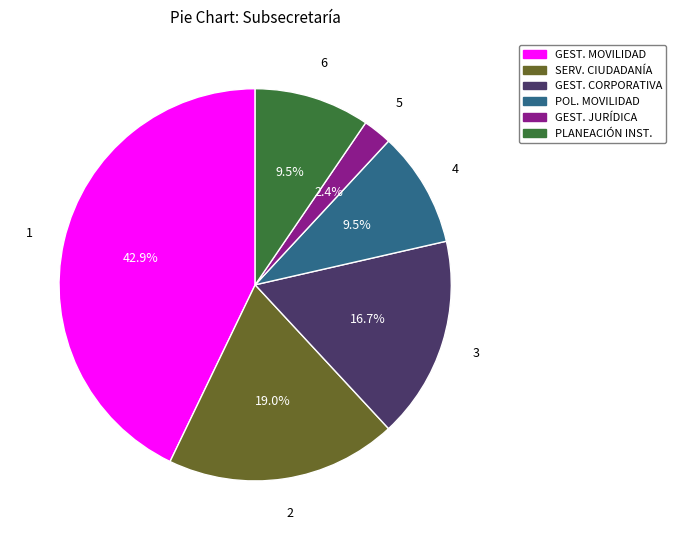

Is there a majority slice in this chart?

No